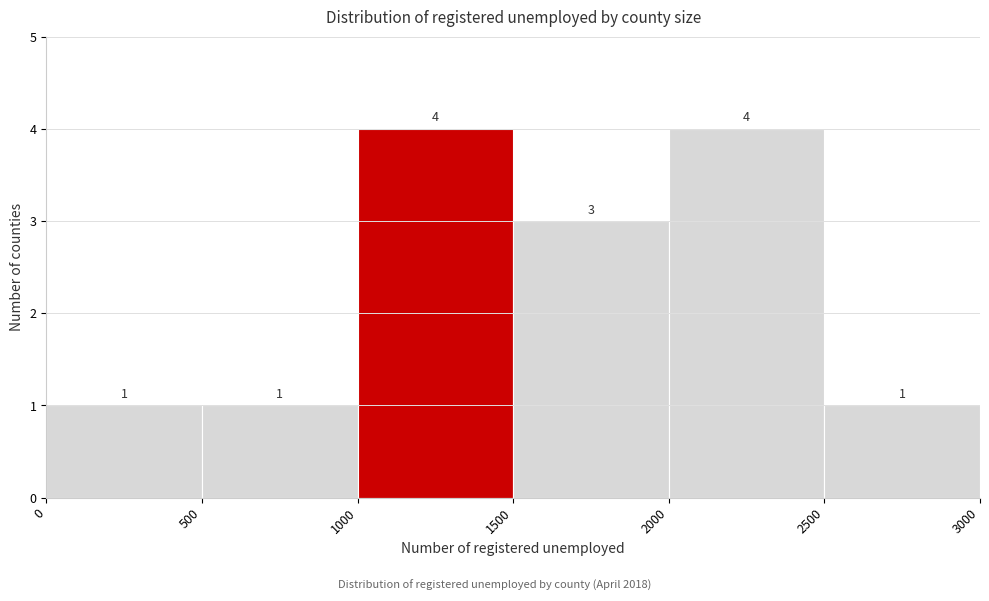

Reading left to right, transcribe this chart: for each bar, give the range it covers on the x-axis and its height.

0 to 500: 1
500 to 1000: 1
1000 to 1500: 4
1500 to 2000: 3
2000 to 2500: 4
2500 to 3000: 1